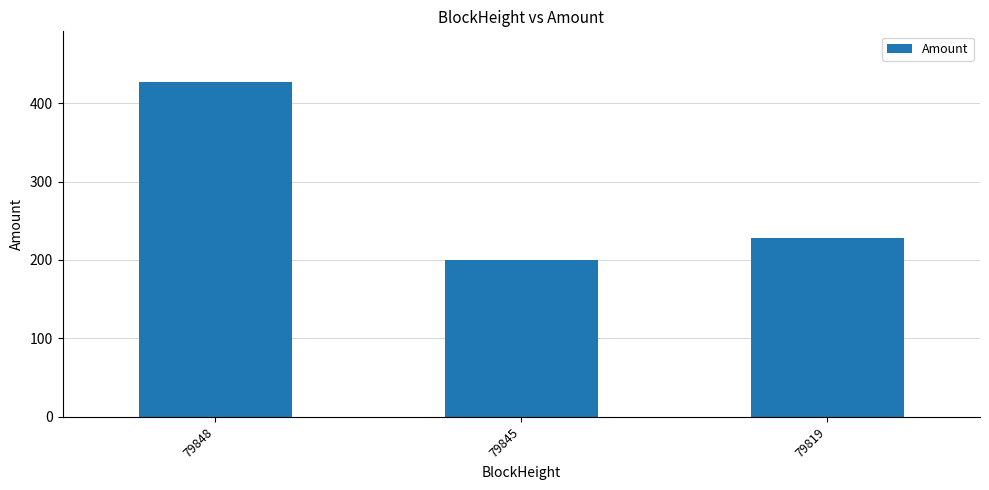

At which label does the data first exceed 227?

79848